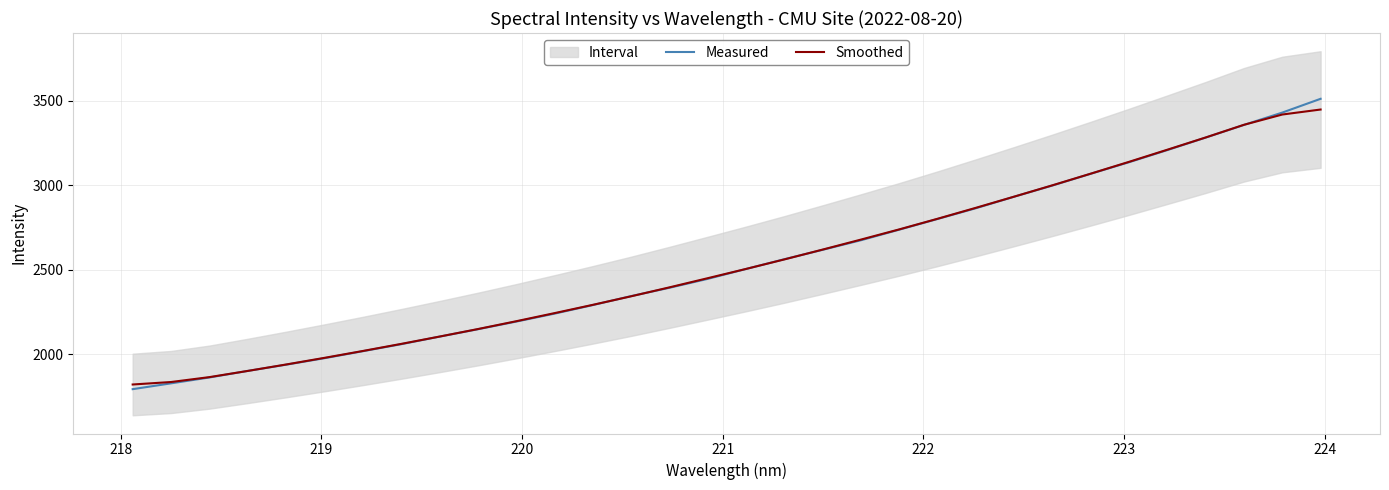

What is the highest value of the Measured series?

3510.6